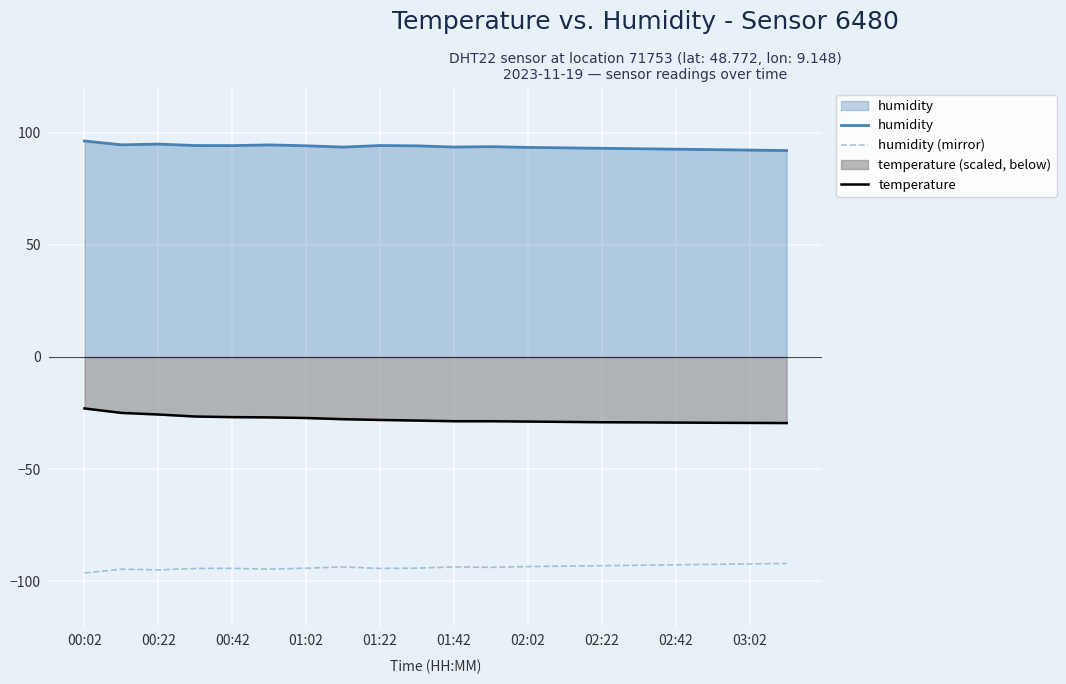

What is the total value across all series at 03:02?

-29.4